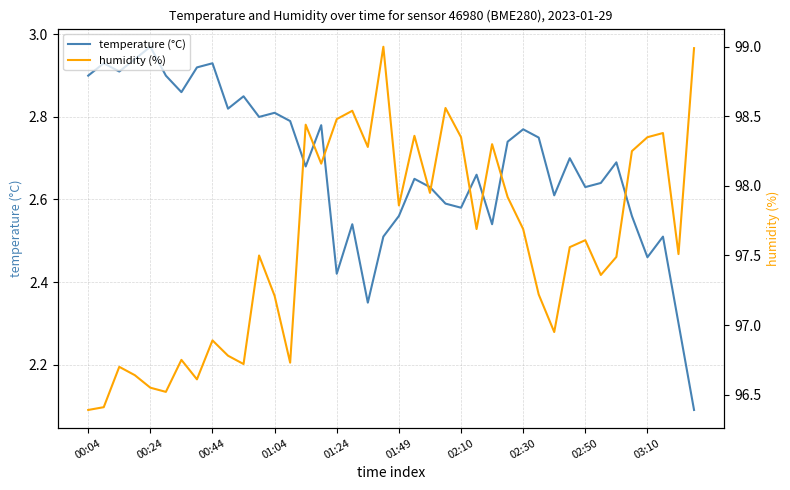

In humidity (%), how many points are lower than both neighbors (excluding endpoints)?

12